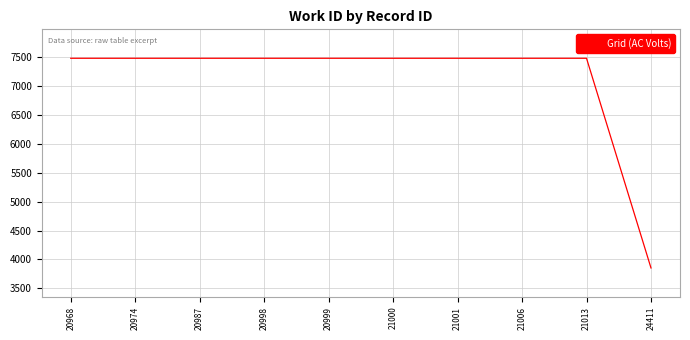

The value at 21006 is 7476. True or false?

True